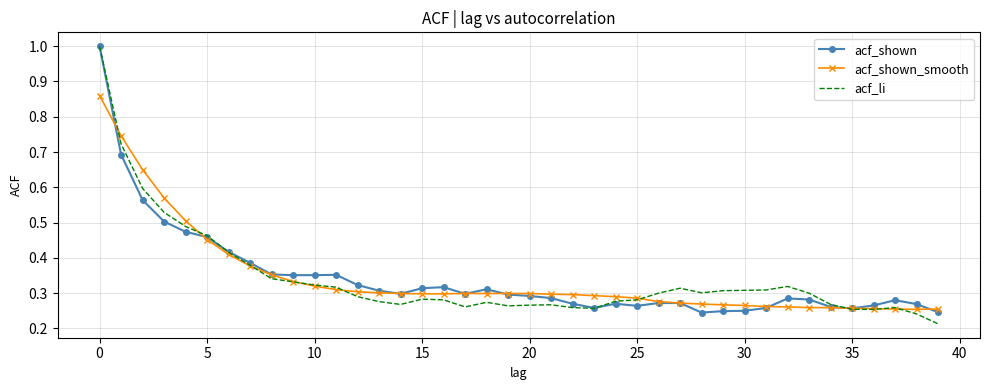

Rank the series by their average value, from highest to lowest.

acf_shown_smooth, acf_shown, acf_li